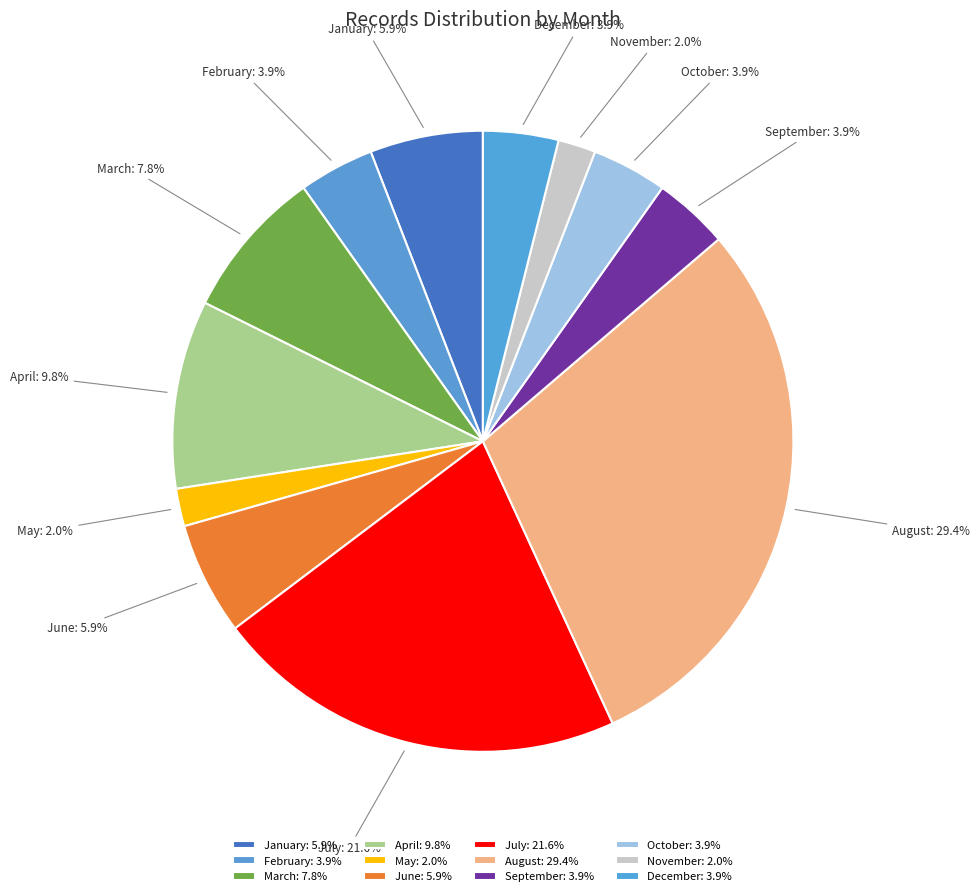

Approximately how many times larger is the value at March compared to August?

0.3